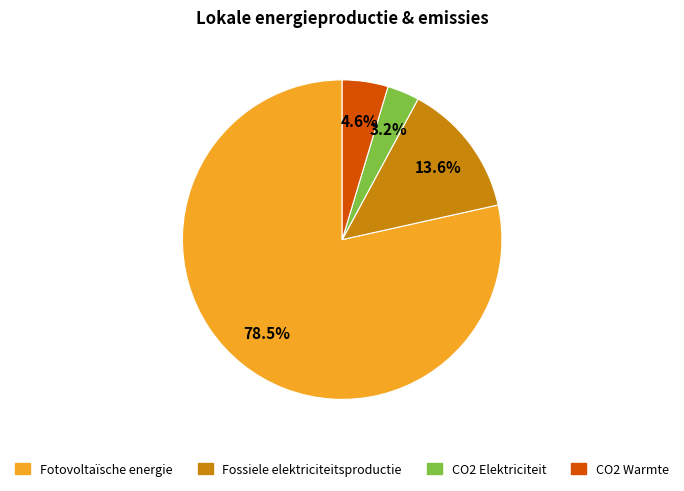

Which category has the biggest portion of the pie?

Fotovoltaïsche energie